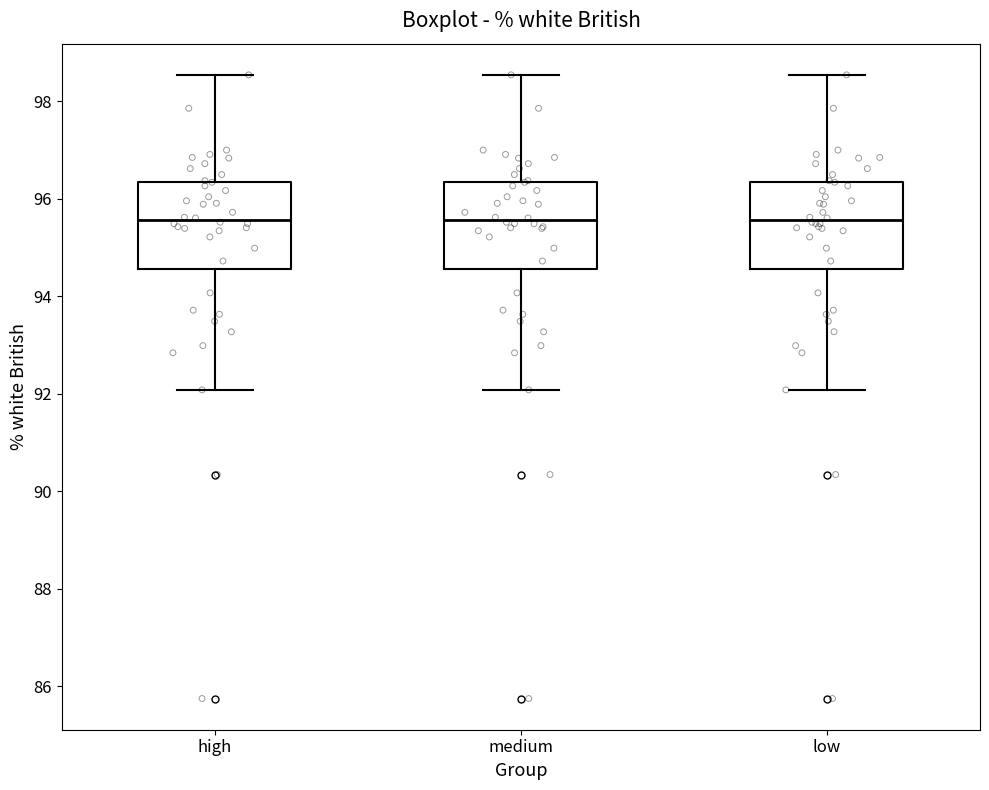

Reading left to right, transcribe this box plot: for each box, give where its median line is, the range the box spans, and where its two whiskers end, as read against the y-axis. The values are not printed on the chart, so give them approximately, as read against the axis.

high: median 95.6, box 94.6 to 96.4, whiskers 92.0 to 98.6
medium: median 95.6, box 94.6 to 96.4, whiskers 92.0 to 98.6
low: median 95.6, box 94.6 to 96.4, whiskers 92.0 to 98.6